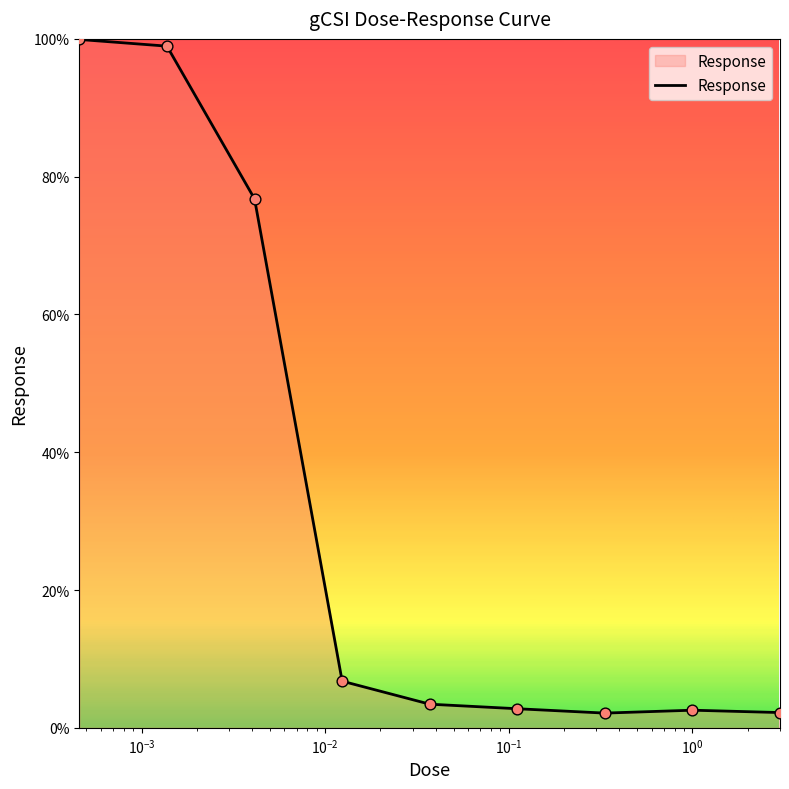

What is the greatest value displayed?

99.9